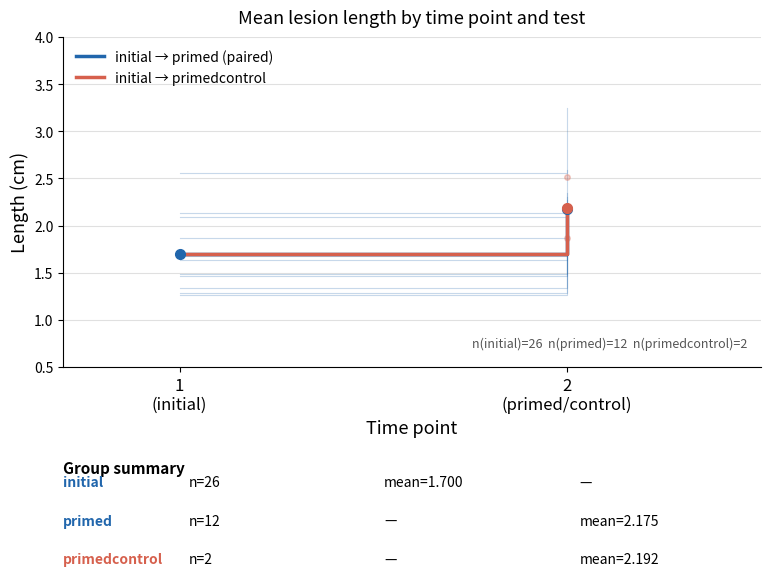

At which category is the sum across all series the highest?

2
(primed/control)